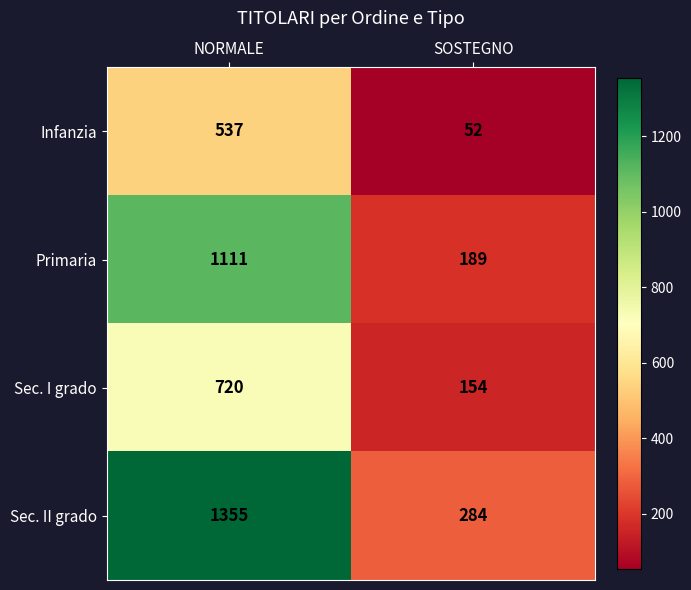

At how many categories does at least one series exceed 1241?

1